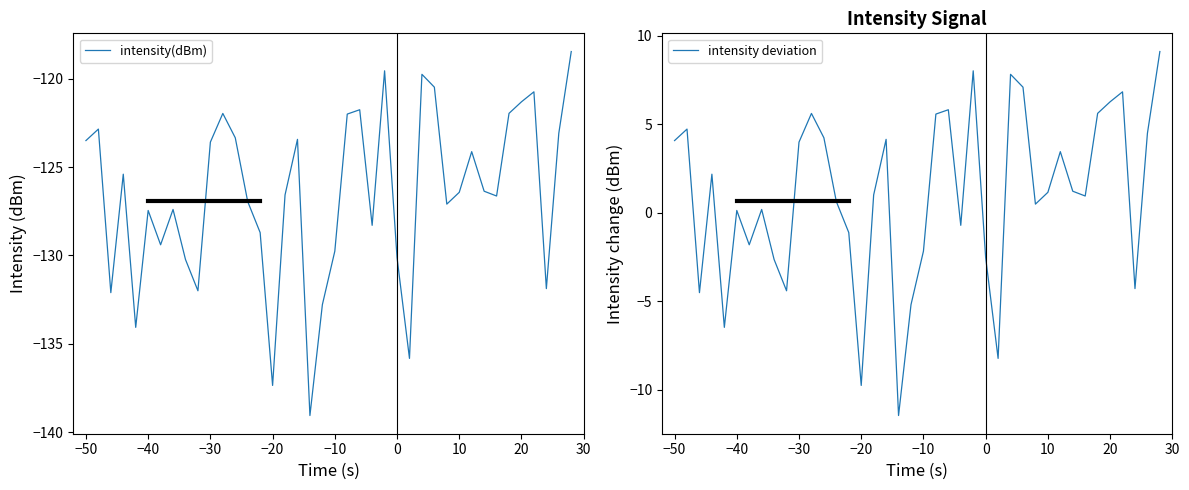

What is the average value of the intensity(dBm) series?

-126.6